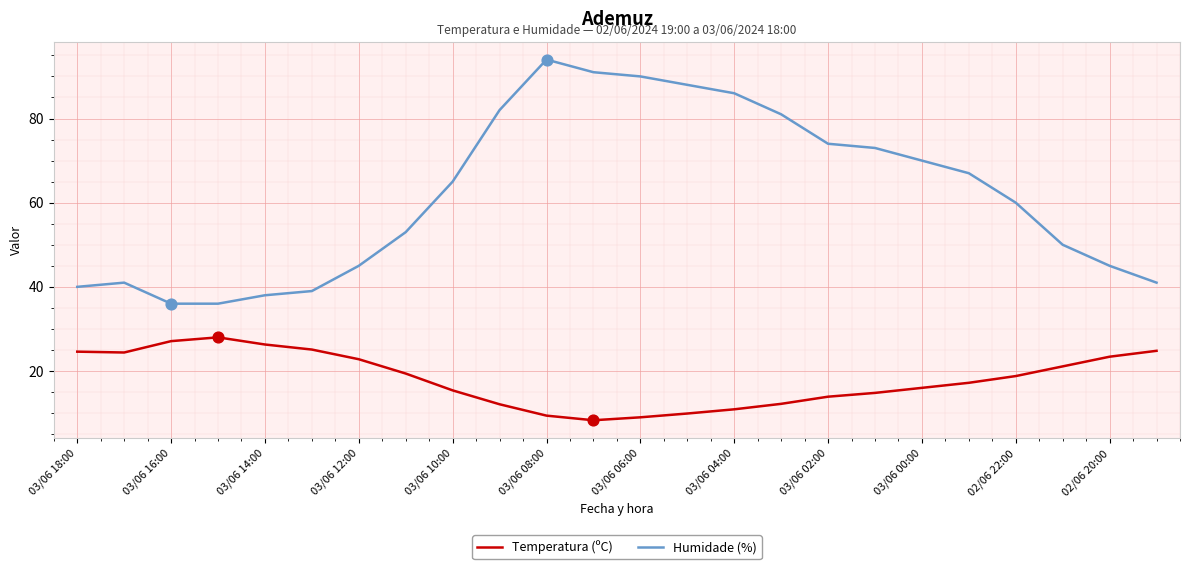

Which series has the largest range (max minus min)?

Humidade (%)